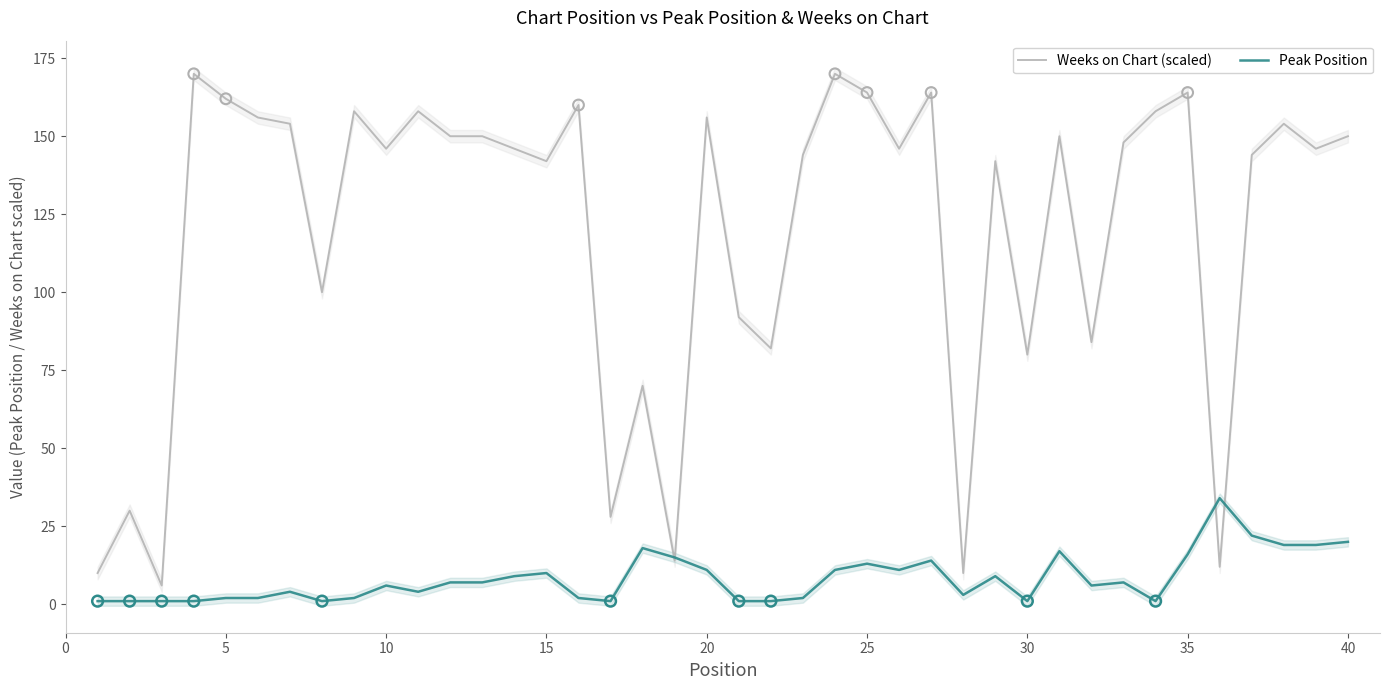

True or false: Weeks on Chart (scaled) has a value of 146 at 10.

True